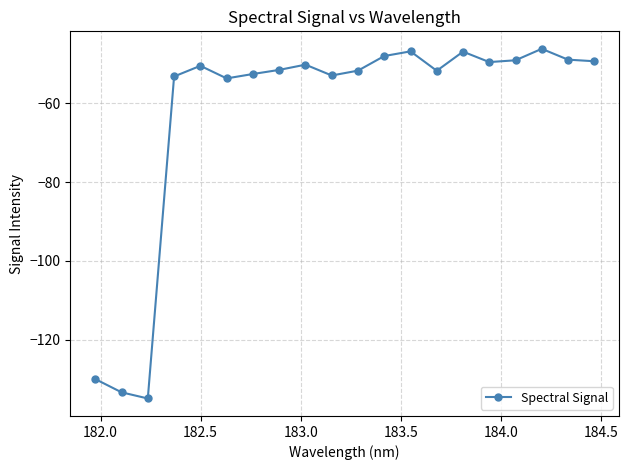

What is the minimum value shown in the chart?

-134.8